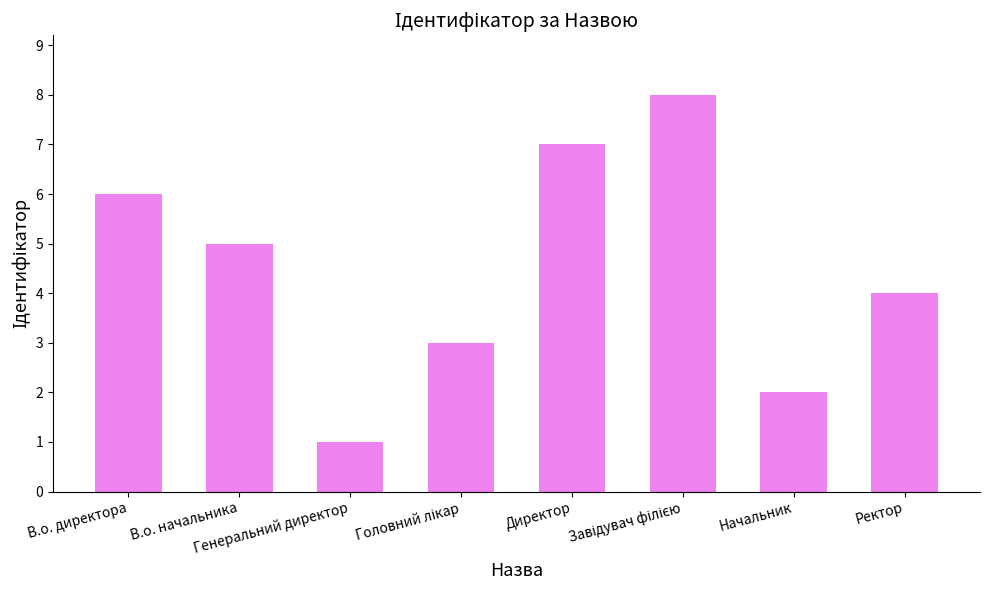

At which category does the chart reach its minimum across all series?

Генеральний директор